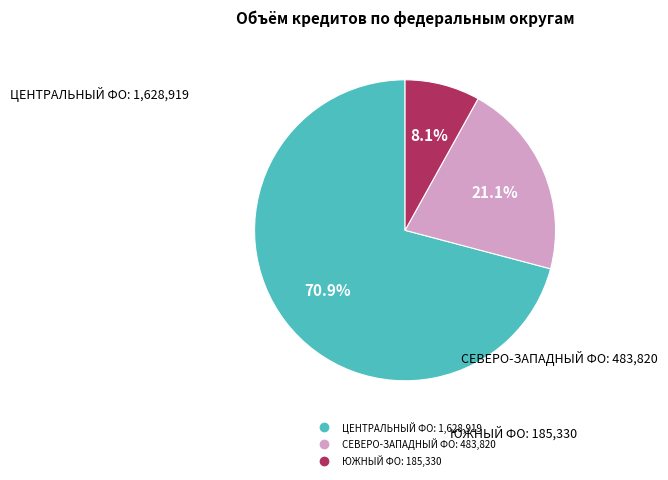

Does any single category account for the majority?

Yes